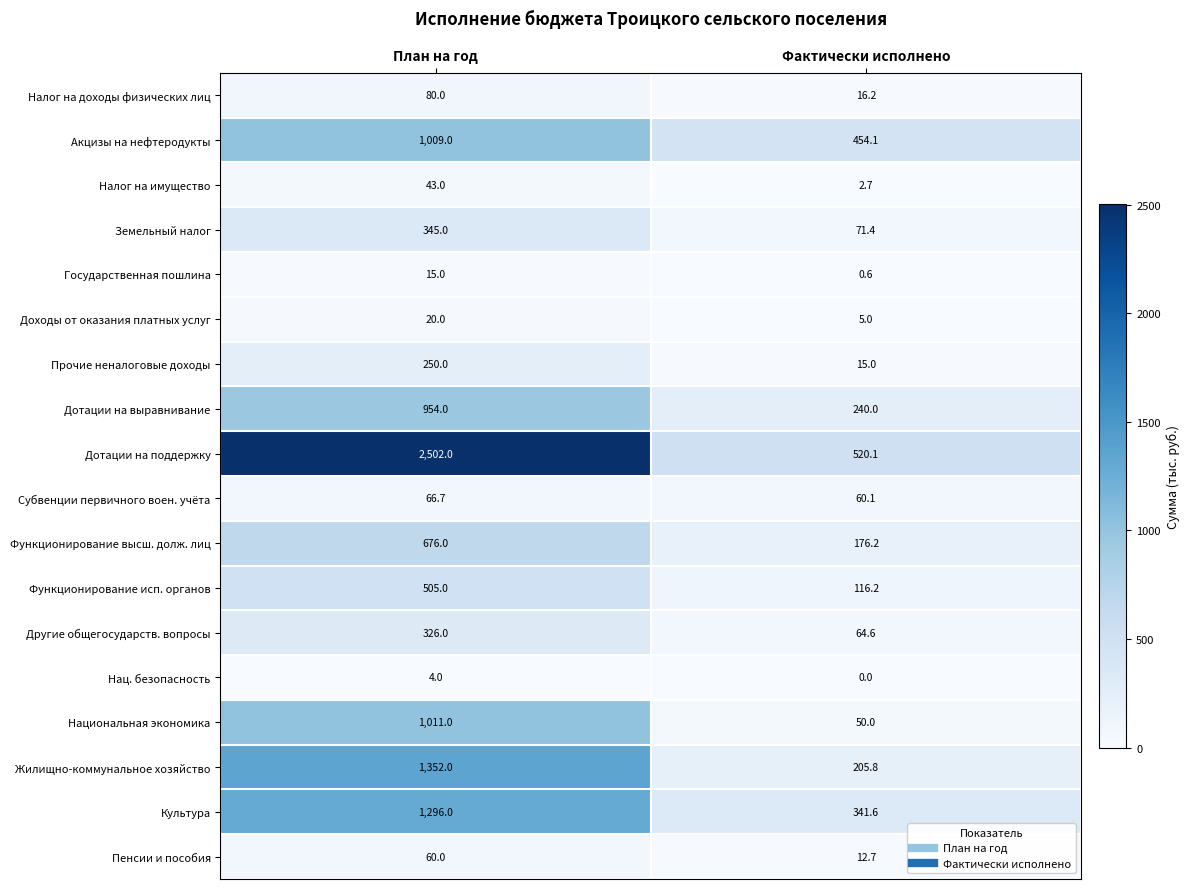

Which category has the highest value in the Налог на имущество series?

План на год